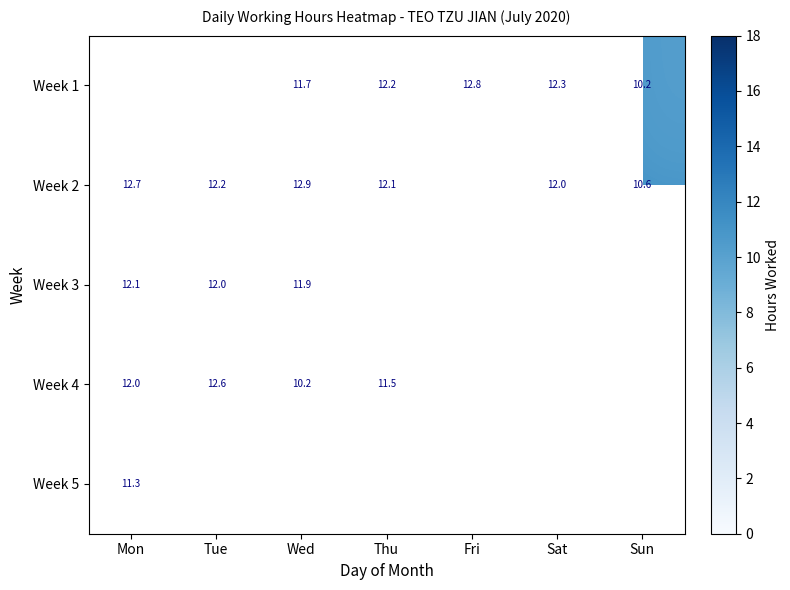

Rank the categories by Week 4 value from lowest to highest.

Wed, Thu, Mon, Tue, Fri, Sat, Sun